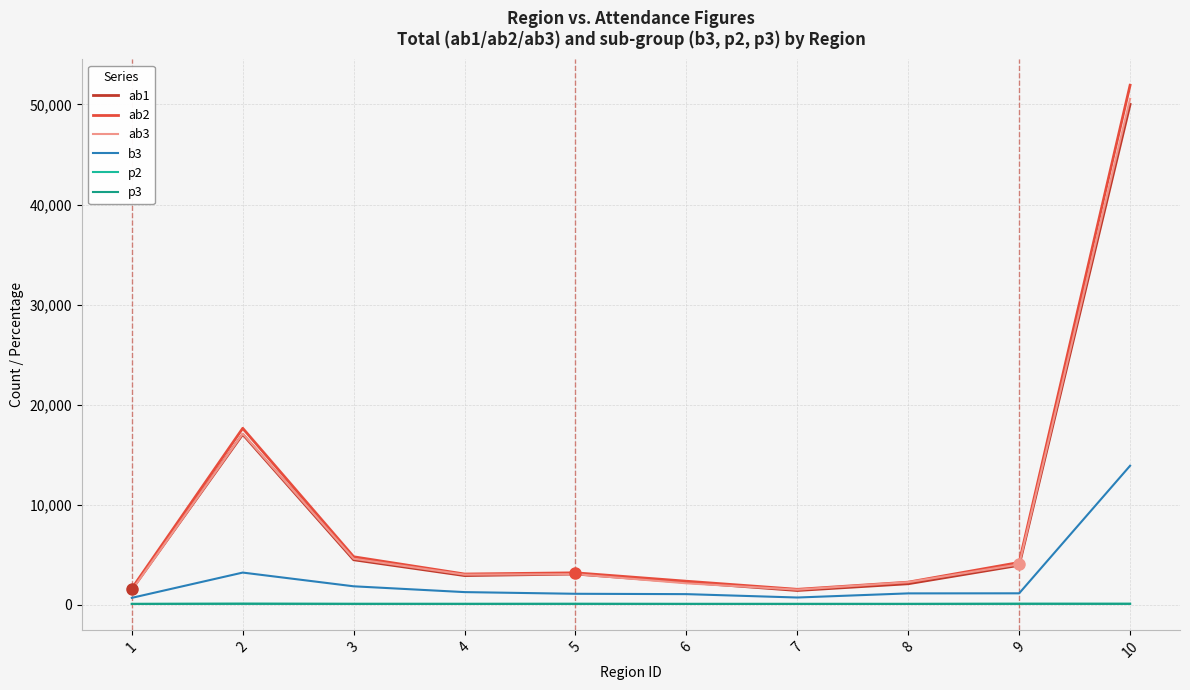

Is the value of ab2 at 7 greater than the value of p2 at 7?

Yes